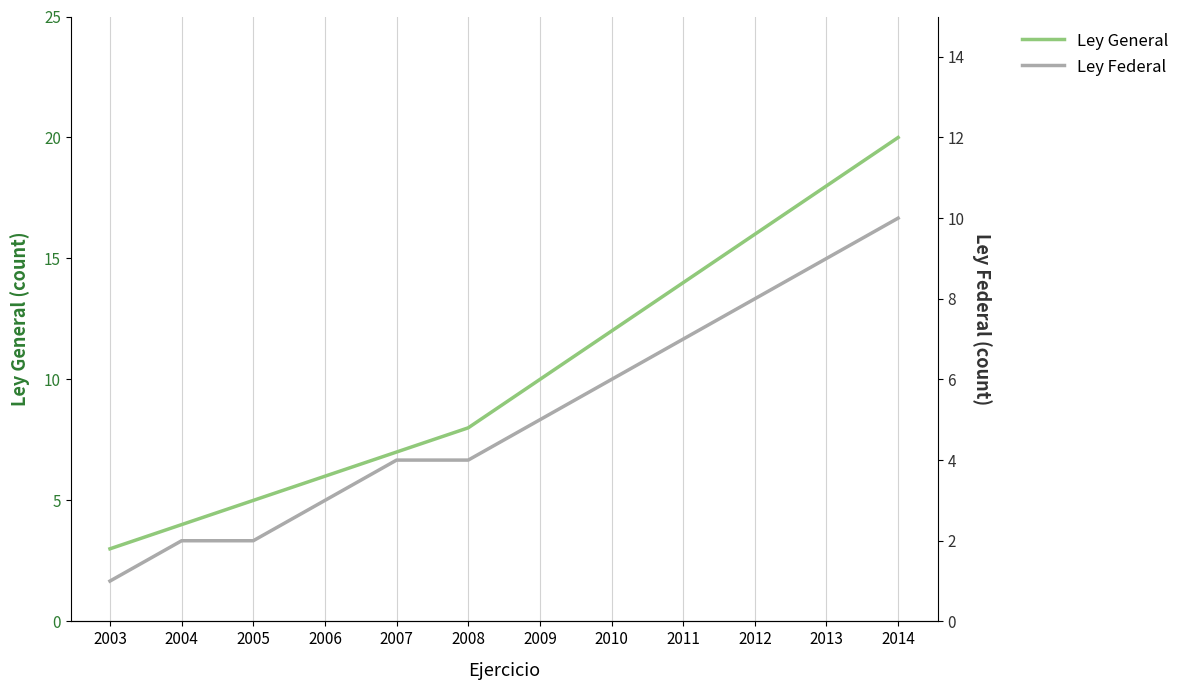

How many values in the Ley General series exceed 10?

5